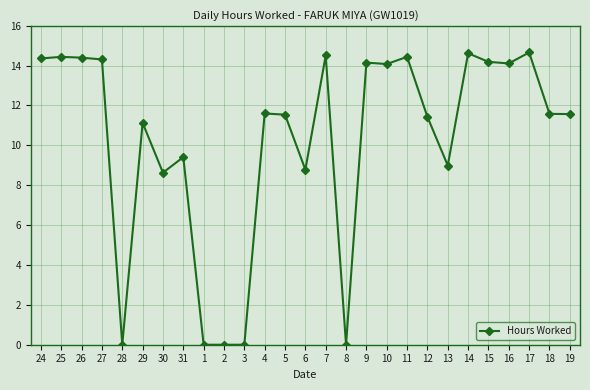

What is the ratio of the value at 26 to the value at 29?

1.3